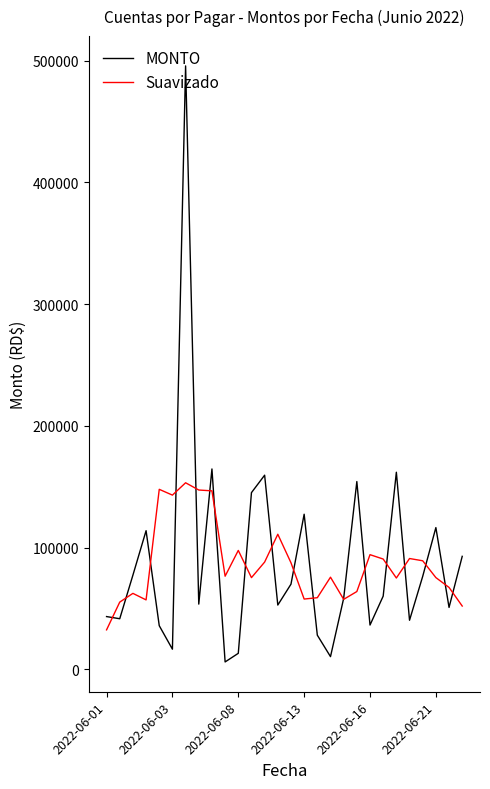

Which series has the largest range (max minus min)?

MONTO